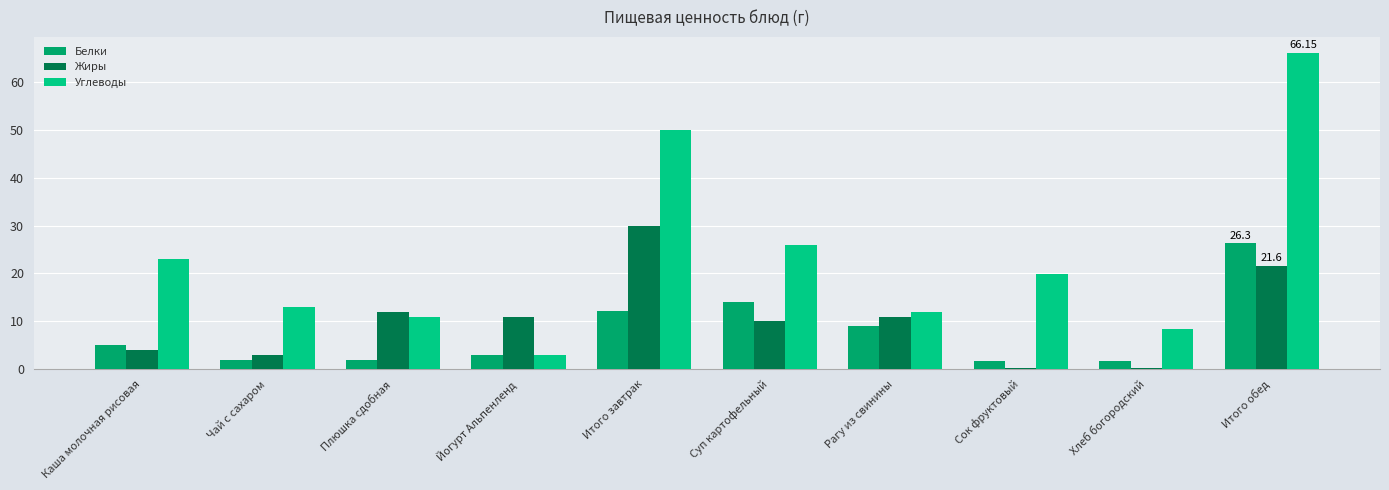

List the series in order of their peak value, lowest first.

Белки, Жиры, Углеводы